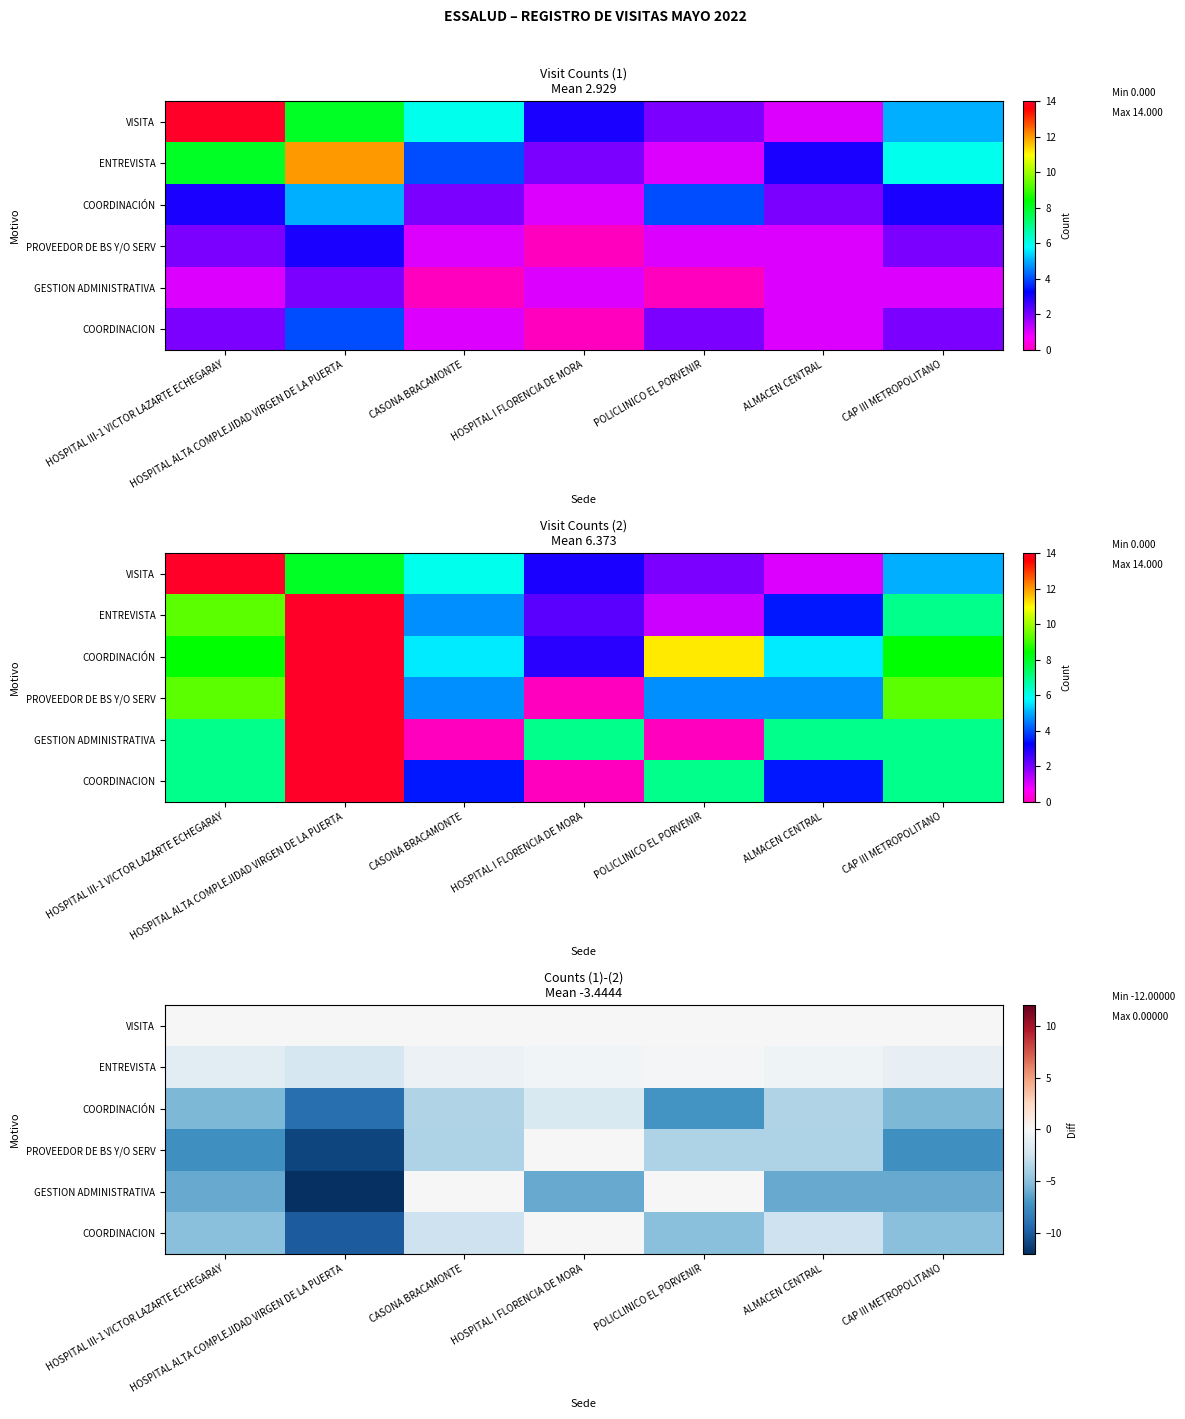

Which category has the lowest value in the VISITA series?

ALMACEN CENTRAL